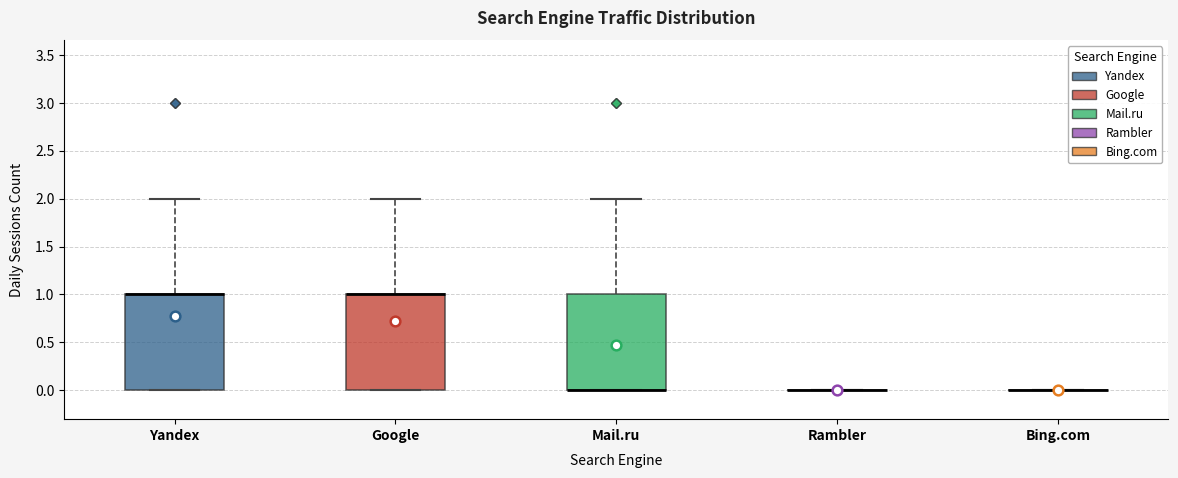

Reading left to right, read every box against the y-axis: the position of its median line, the range the box covers, and the ends of its whiskers. The values are not printed on the chart, so give them approximately, as read against the axis.

Yandex: median 1 (drawn on the box's upper edge), box 0 to 1, whiskers 0 to 2
Google: median 1 (drawn on the box's upper edge), box 0 to 1, whiskers 0 to 2
Mail.ru: median 0 (drawn on the box's lower edge), box 0 to 1, whiskers 0 to 2
Rambler: box collapsed to a line at 0, whiskers 0 to 0
Bing.com: box collapsed to a line at 0, whiskers 0 to 0